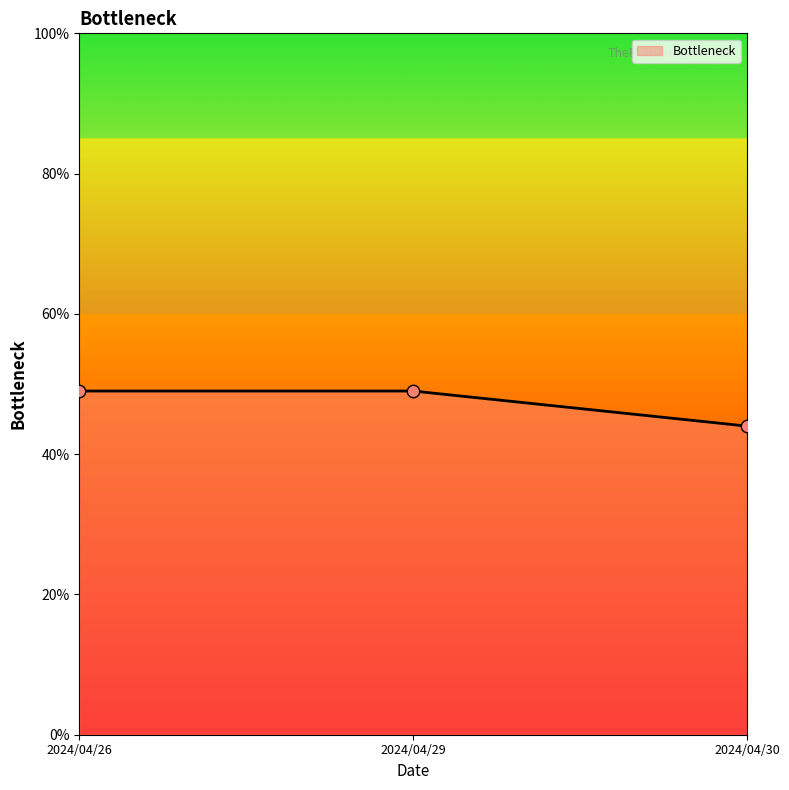

Which has a higher value, 2024/04/29 or 2024/04/26?

2024/04/29